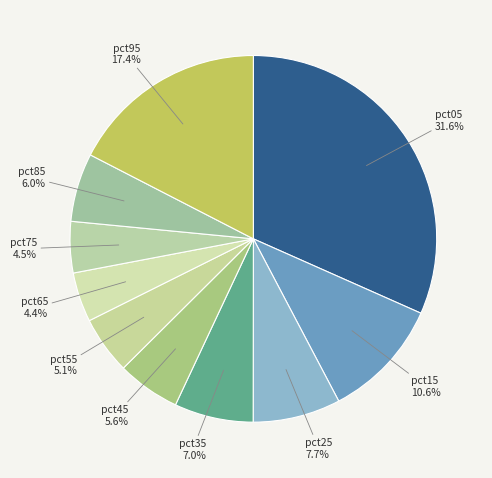

Is pct35 the majority of the pie?

No